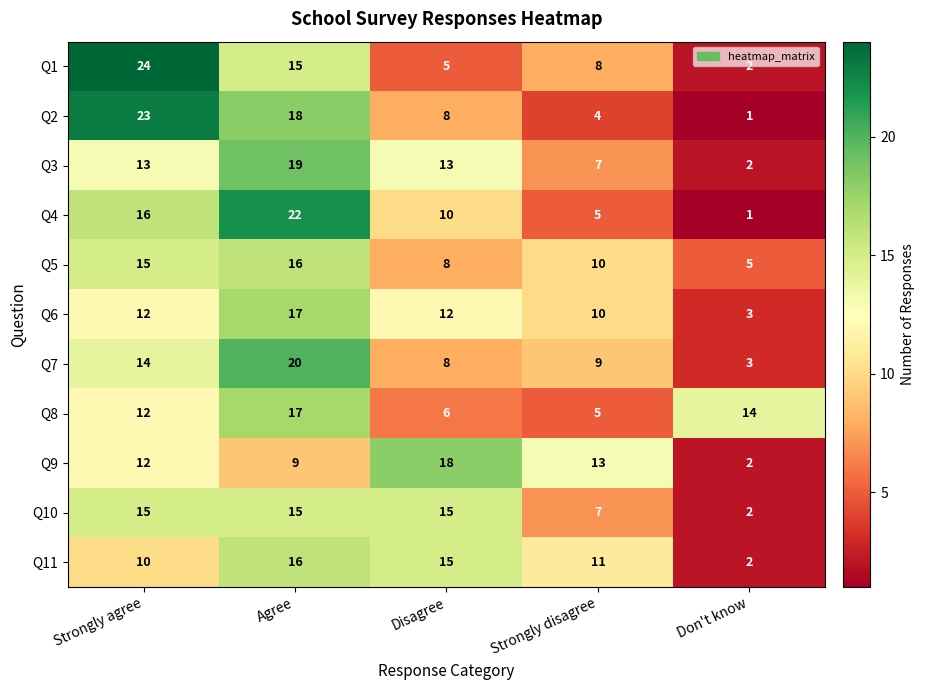

True or false: Q1 has a value of 8 at Disagree.

False